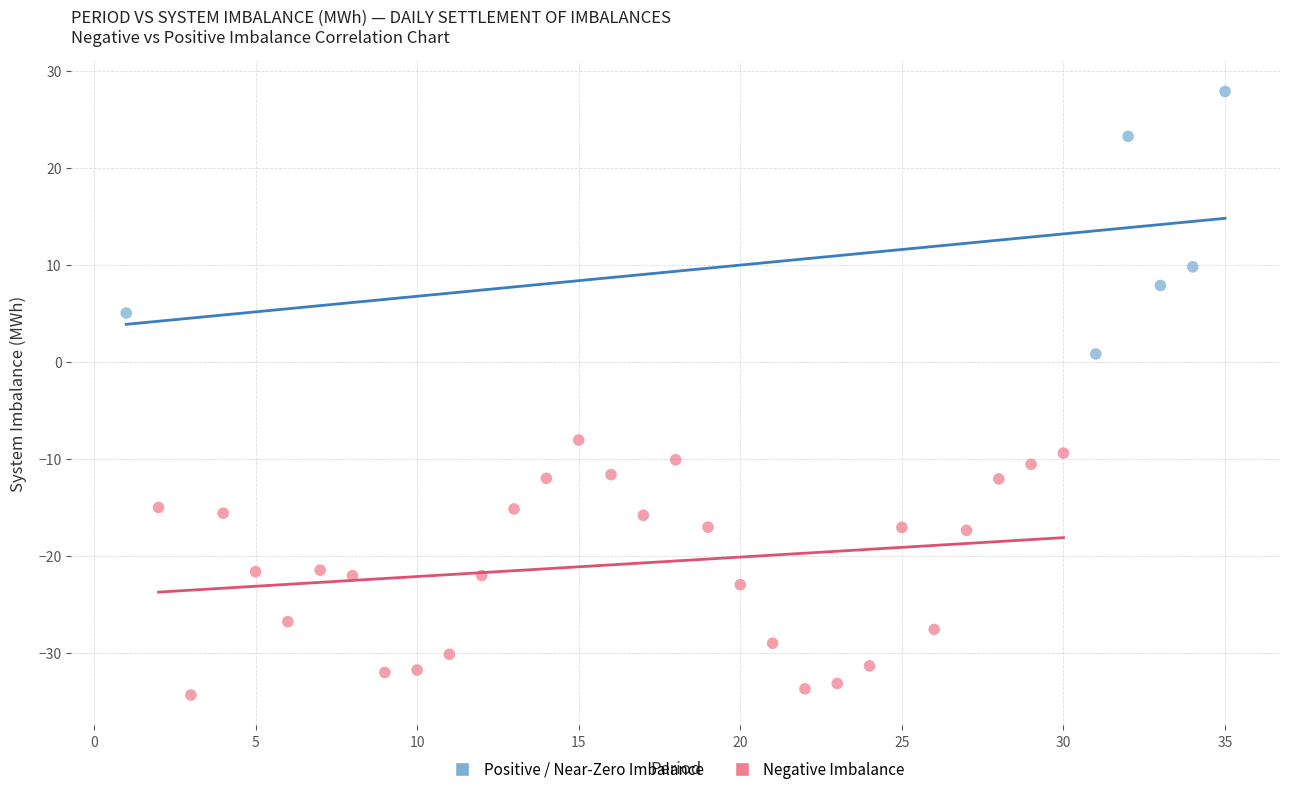

What are all the series names shown in the legend?

Positive / Near-Zero Imbalance, Negative Imbalance